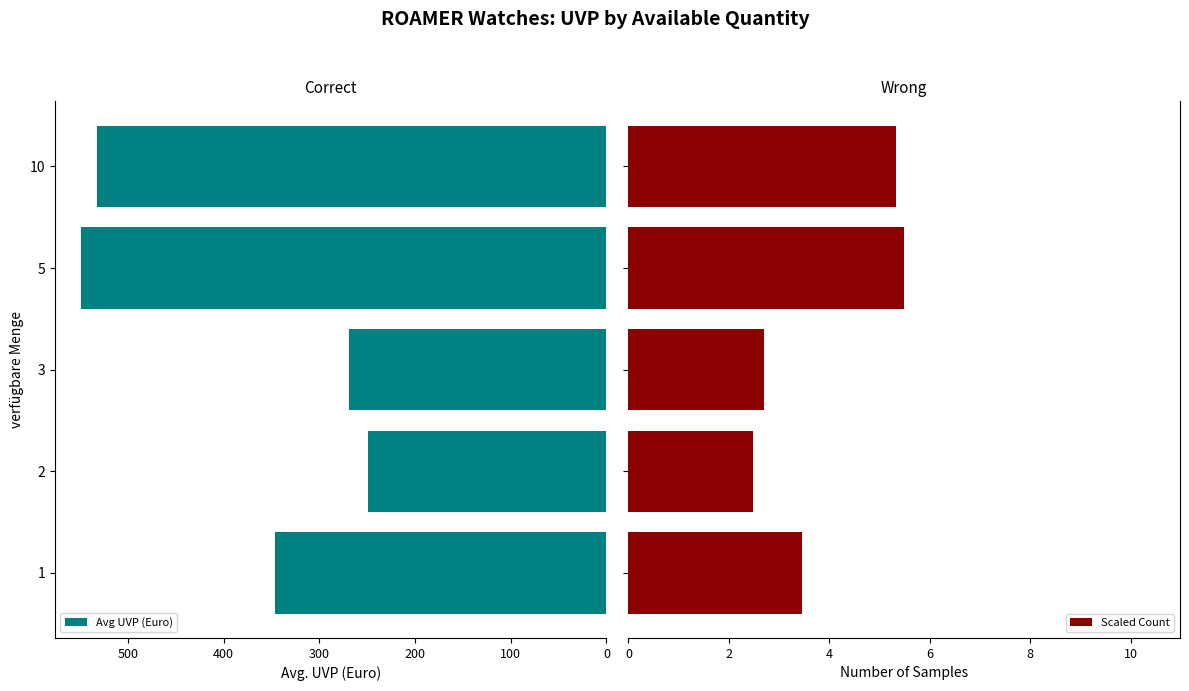

What is the sum of all Scaled Count values?

19.5